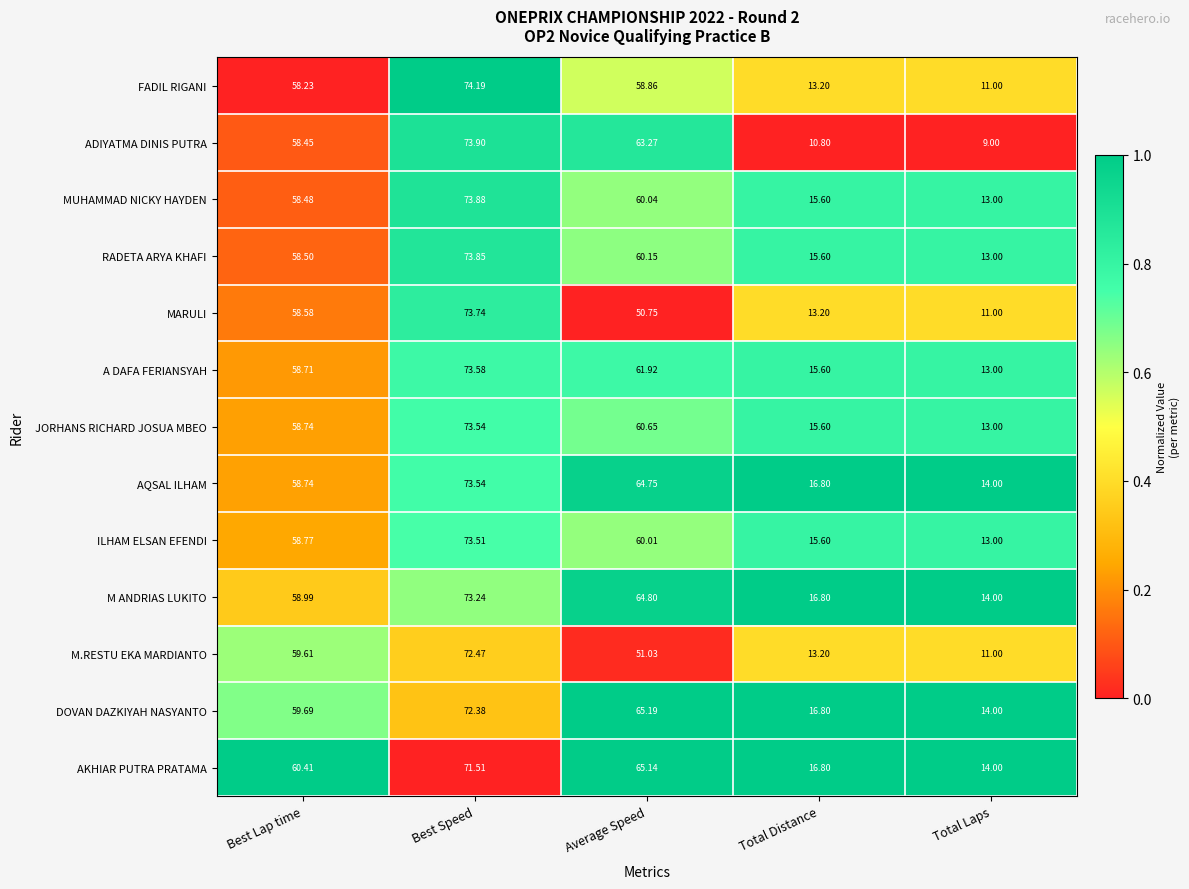

How many values in the ILHAM ELSAN EFENDI series exceed 58?

3